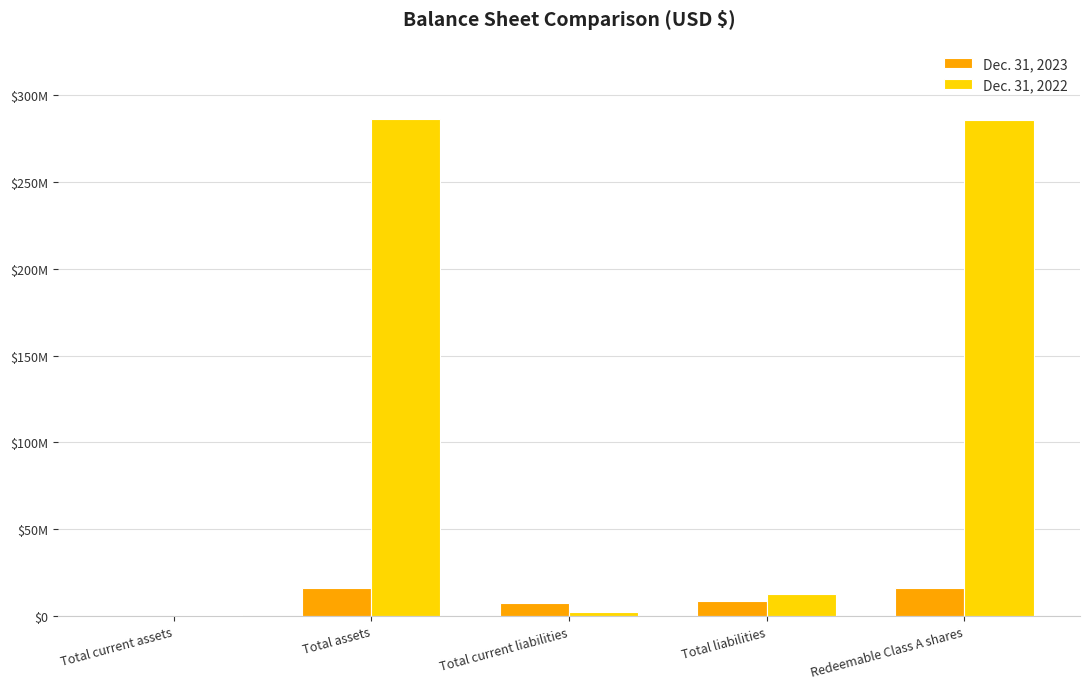

At which category is the sum across all series the highest?

Total assets